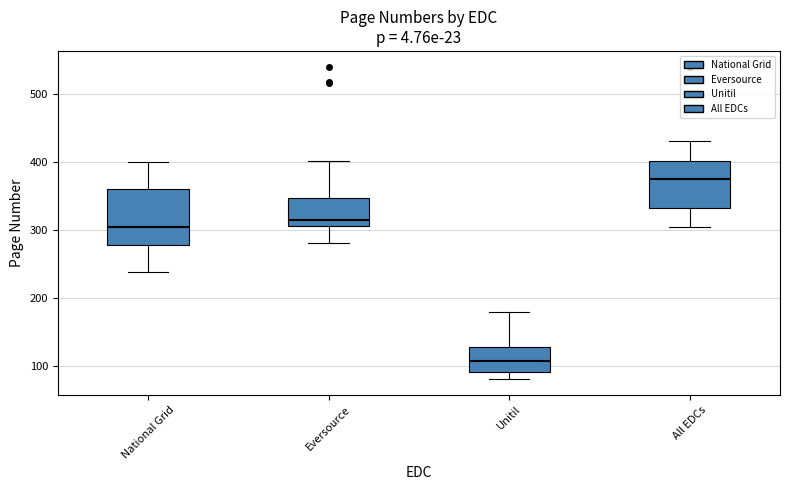

Reading left to right, read every box against the y-axis: the position of its median line, the range the box covers, and the ends of its whiskers. The values are not printed on the chart, so give them approximately, as read against the axis.

National Grid: median 300, box 280 to 360, whiskers 240 to 400
Eversource: median 320, box 310 to 350, whiskers 280 to 400
Unitil: median 110, box 90 to 130, whiskers 80 to 180
All EDCs: median 380, box 330 to 400, whiskers 300 to 430